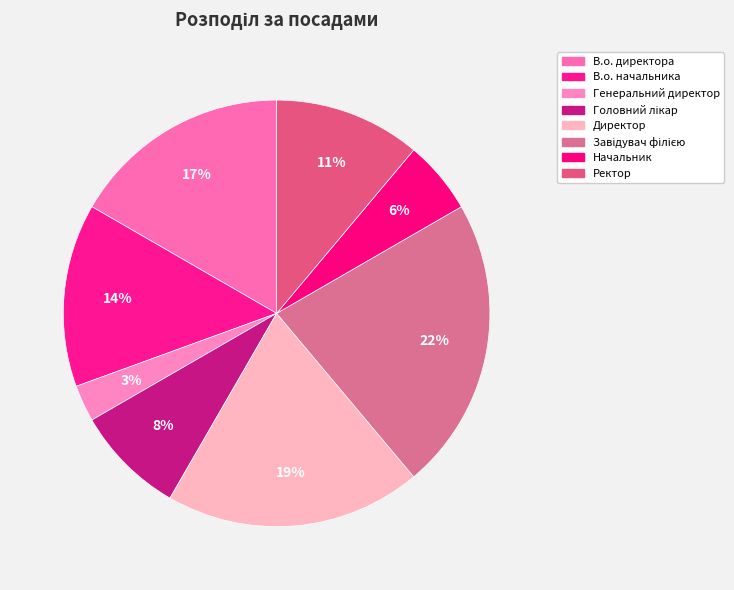

True or false: Ректор accounts for 11% of the total.

True